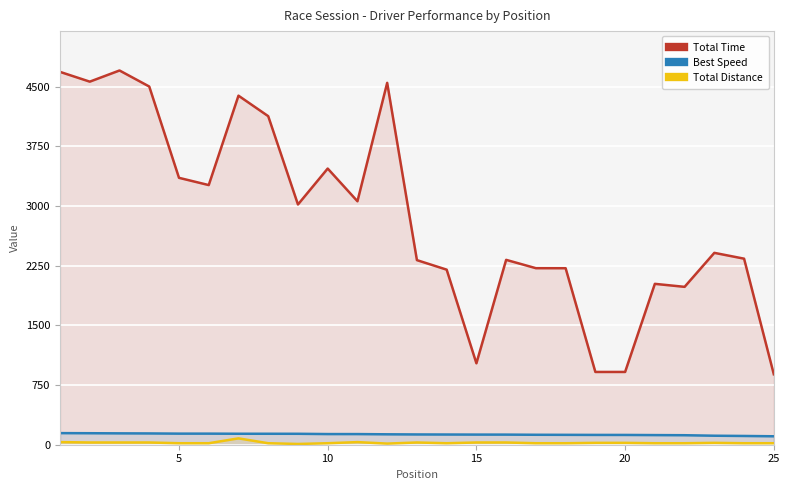

Which series has the largest total across all categories?

Total Time